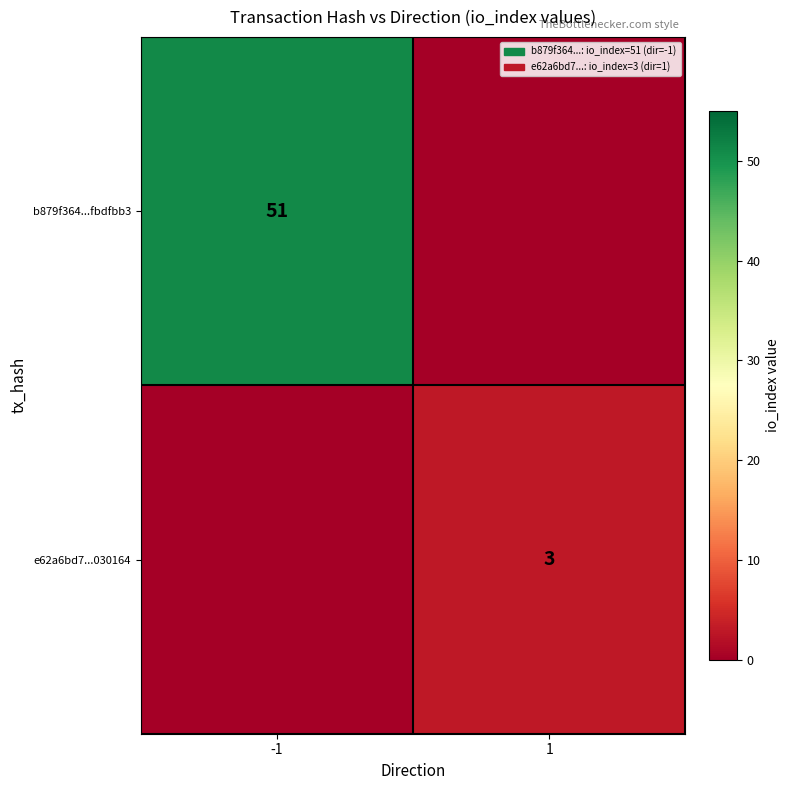

True or false: b879f364...fbdfbb3 has a value of 77 at -1.

False